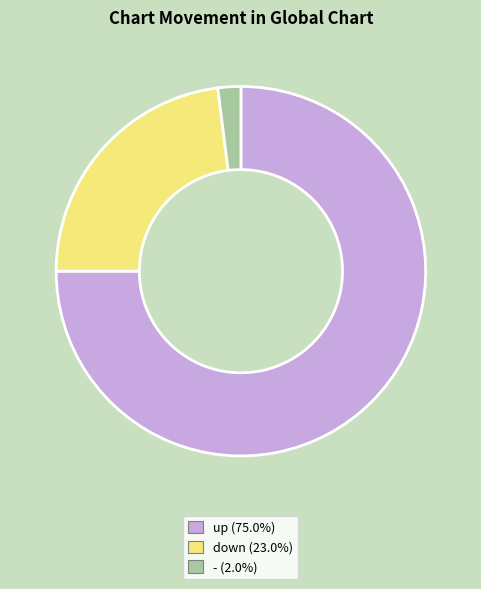

Is the sum of up (75.0%) and - (2.0%) greater than half?

Yes